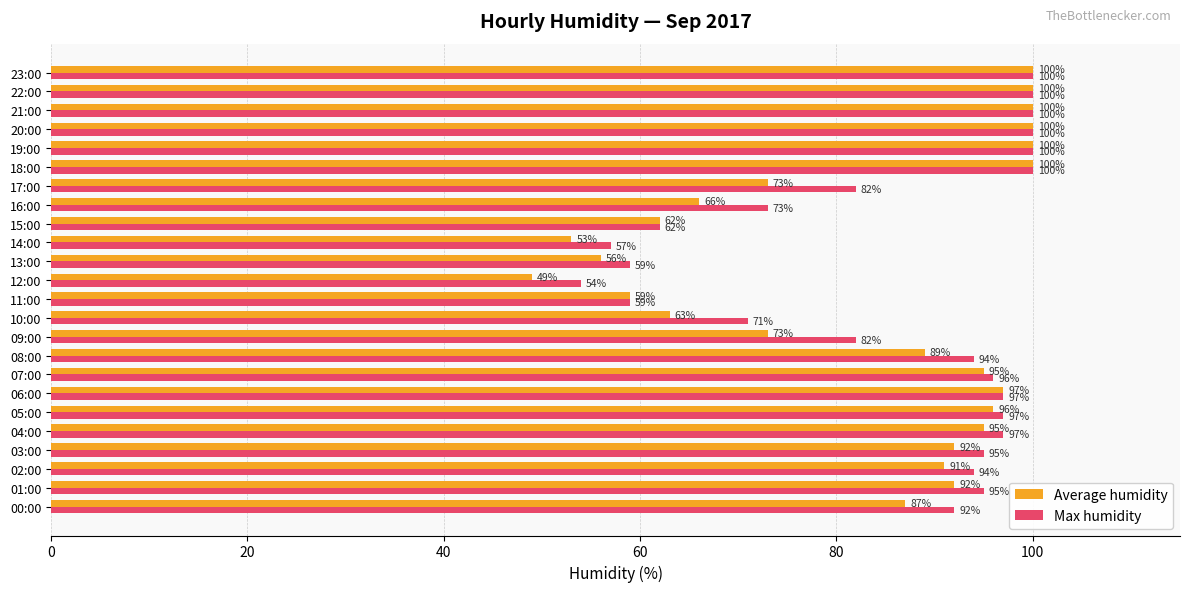

At which label does Max humidity reach its minimum?

12:00